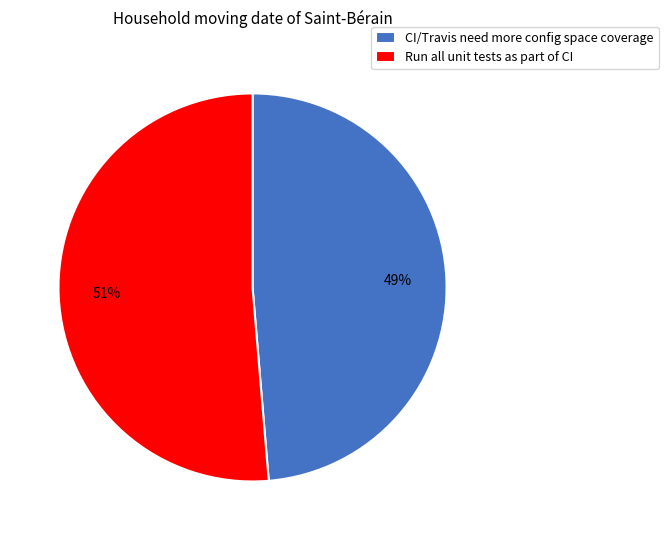

Which category has the smallest portion of the pie?

CI/Travis need more config space coverage